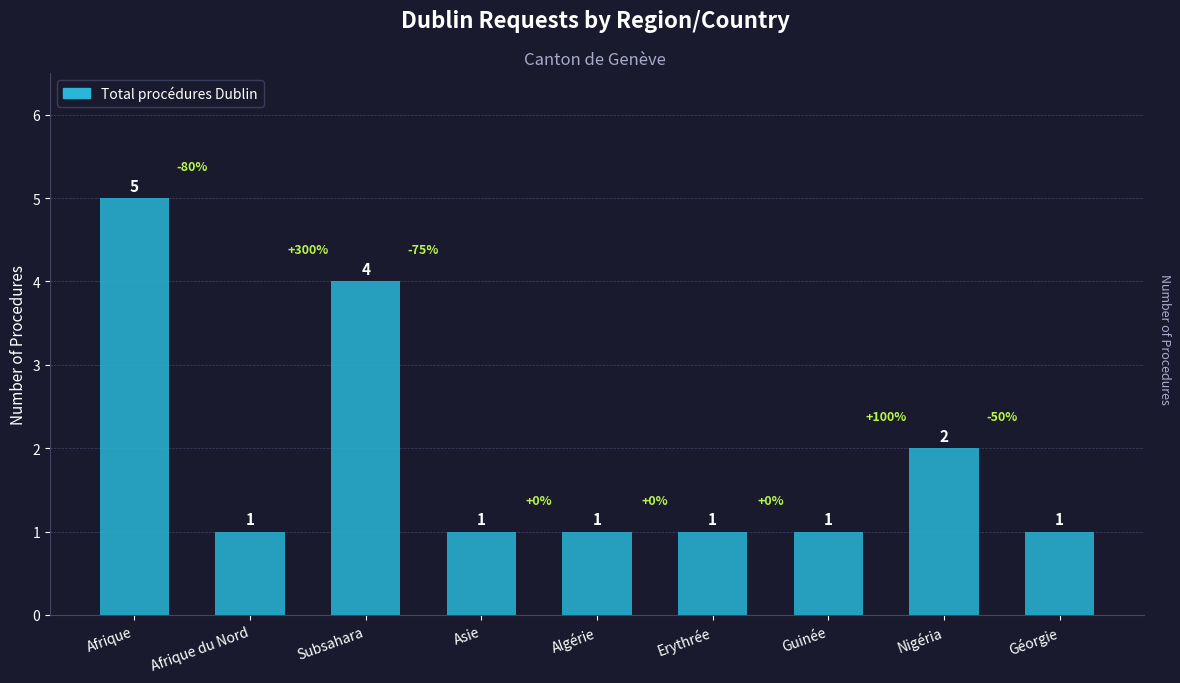

What is the value of the 2nd bar from the left?

1